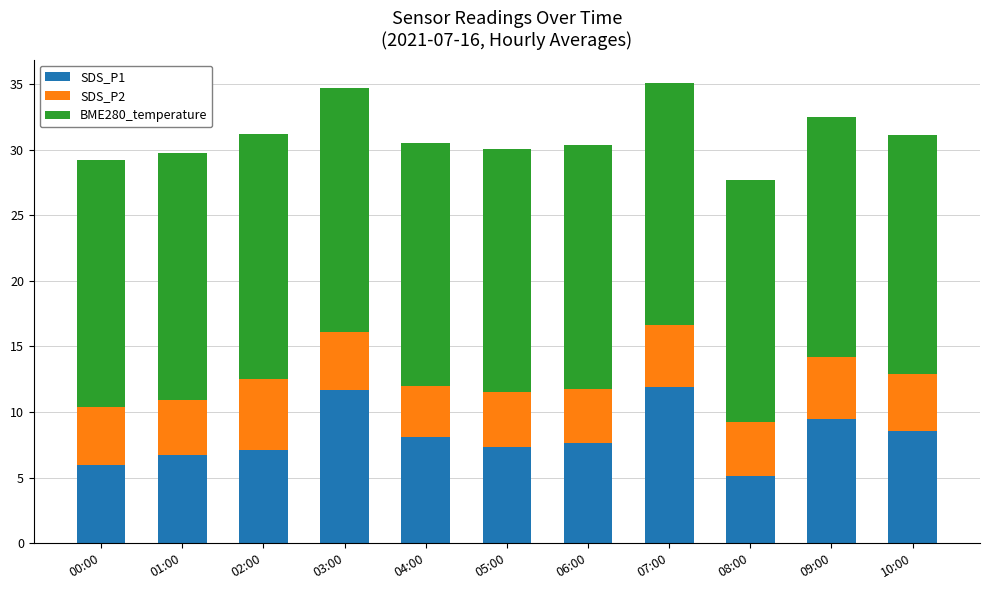

True or false: SDS_P1 has a value of 2.8 at 02:00.

False